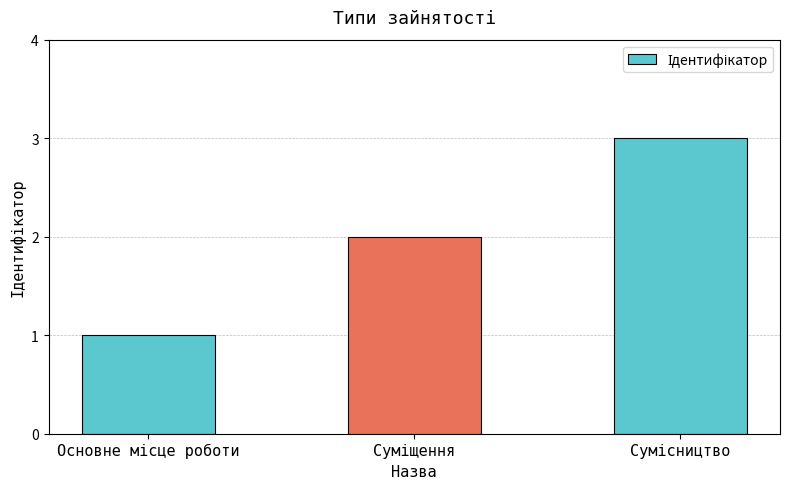

What is the greatest value displayed?

3